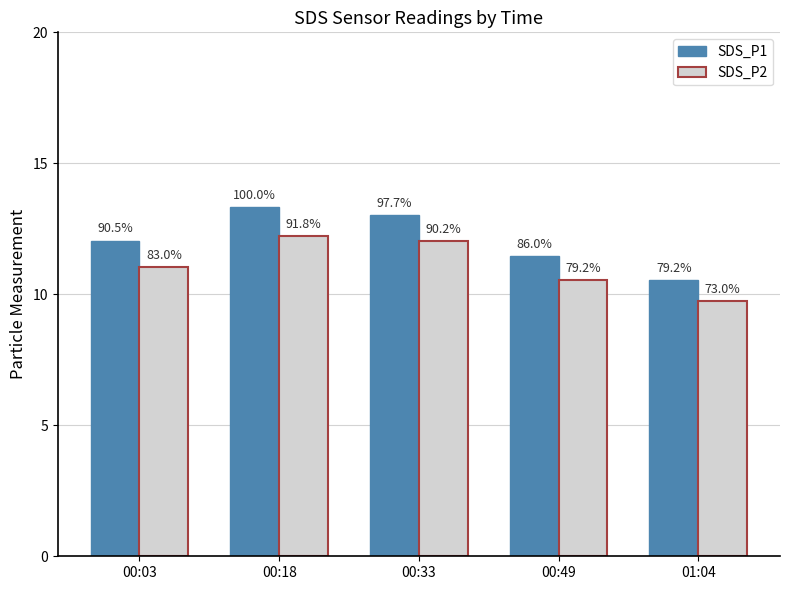

Which series has the largest range (max minus min)?

SDS_P1